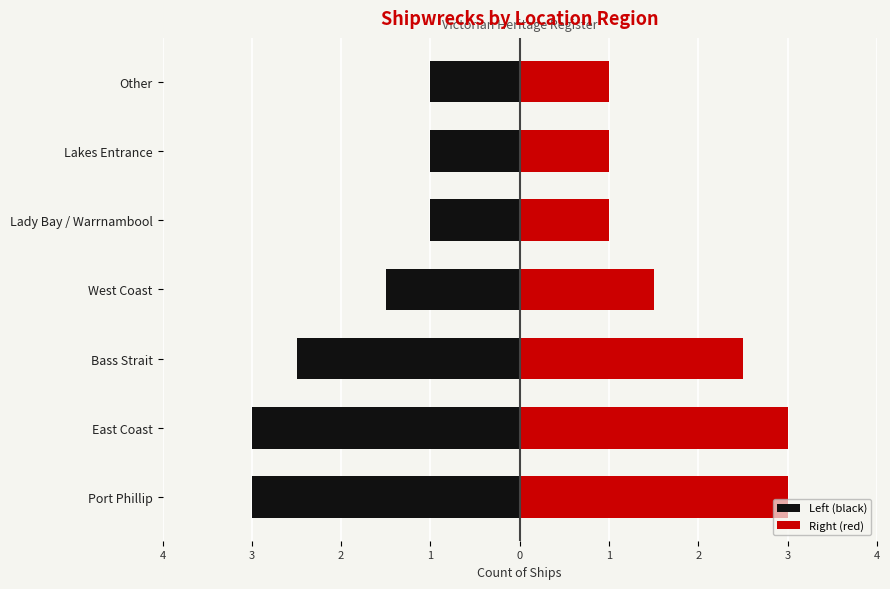

What is the greatest value displayed?

3.0